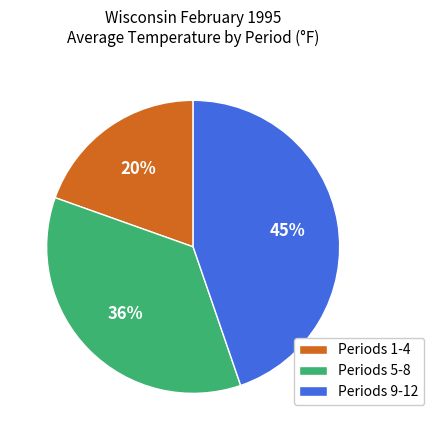

True or false: Periods 1-4 accounts for 12% of the total.

False